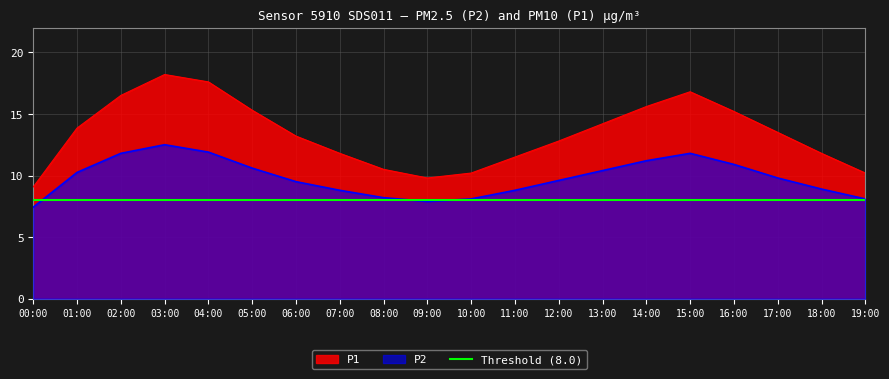

Does the chart display data point markers on the line(s)?

No